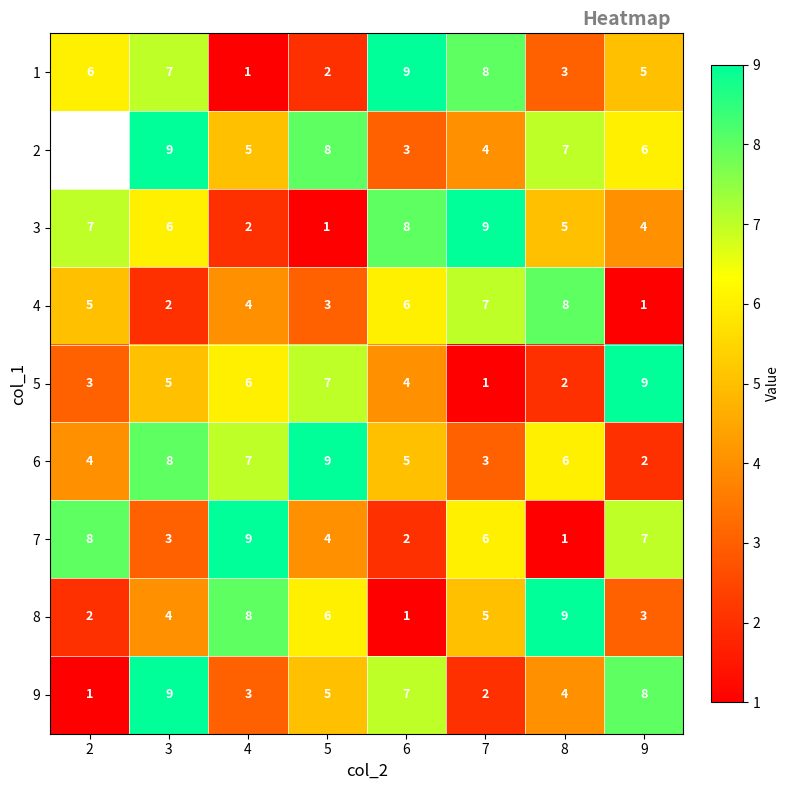

The value of 3 at 8 is 8.5. True or false?

False